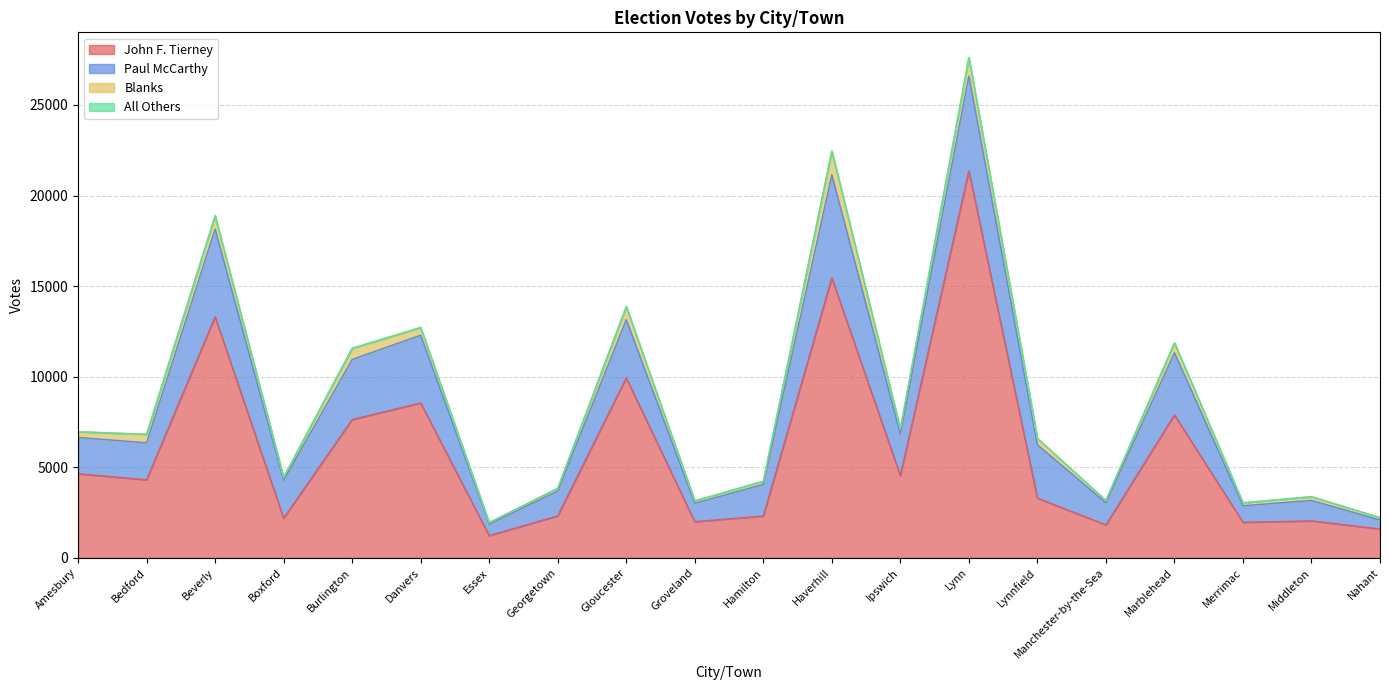

Is it true that Paul McCarthy equals 3432 at Marblehead?

True